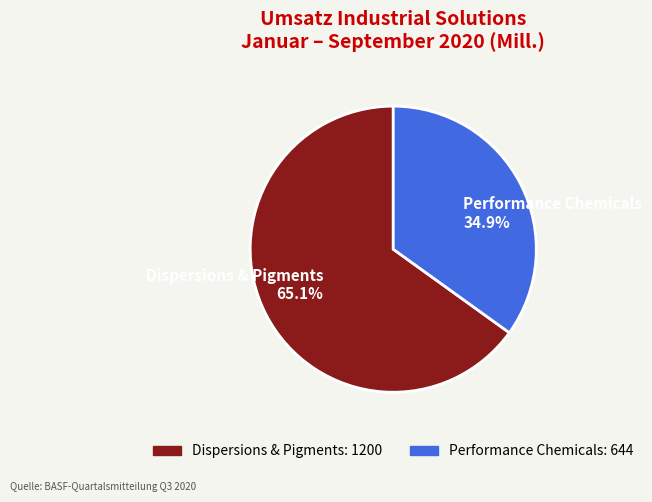

The Dispersions & Pigments slice represents 54% of the pie. True or false?

False